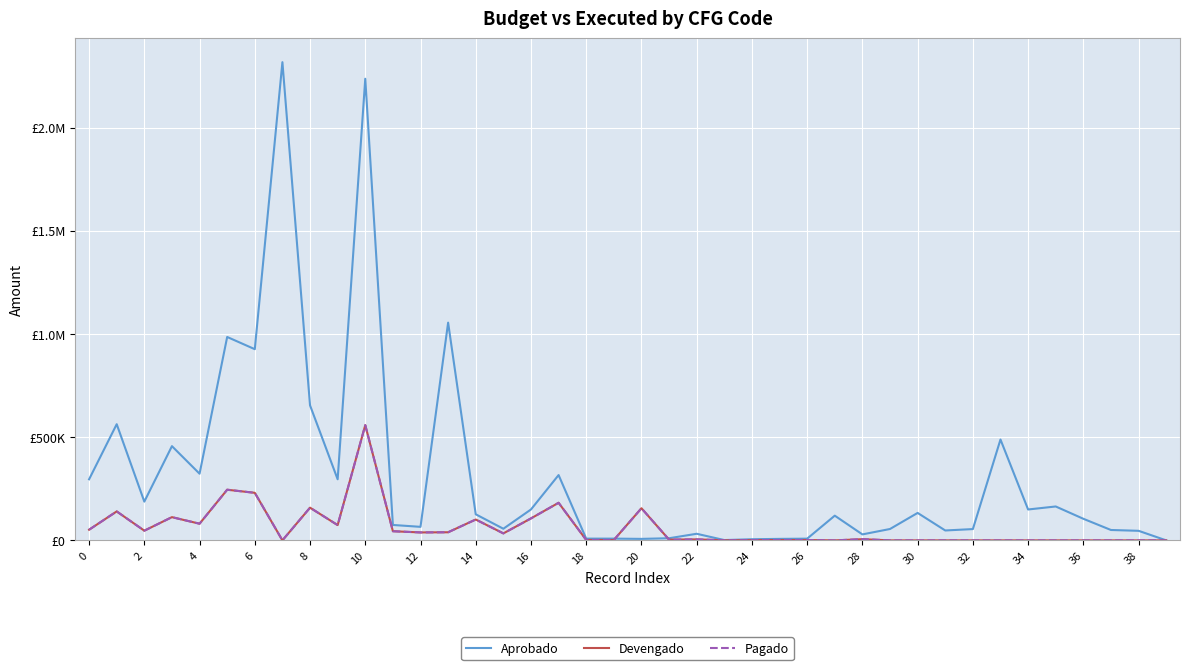

How many times do Aprobado and Pagado cross each other?

2